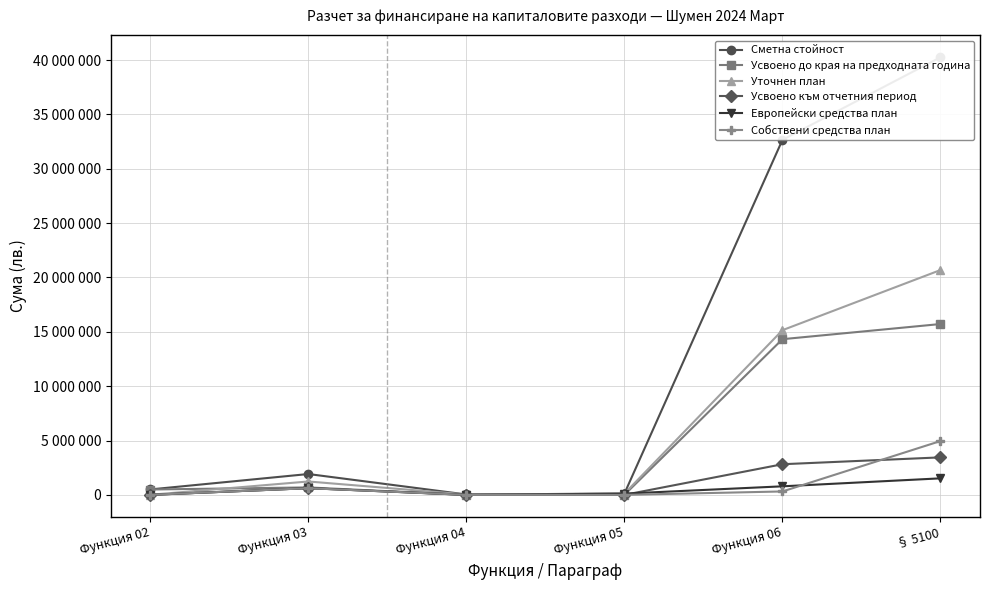

At Функция 04, list the series in order from smallest to largest.

Усвоено до края на предходната година, Европейски средства план, Собствени средства план, Усвоено към отчетния период, Сметна стойност, Уточнен план